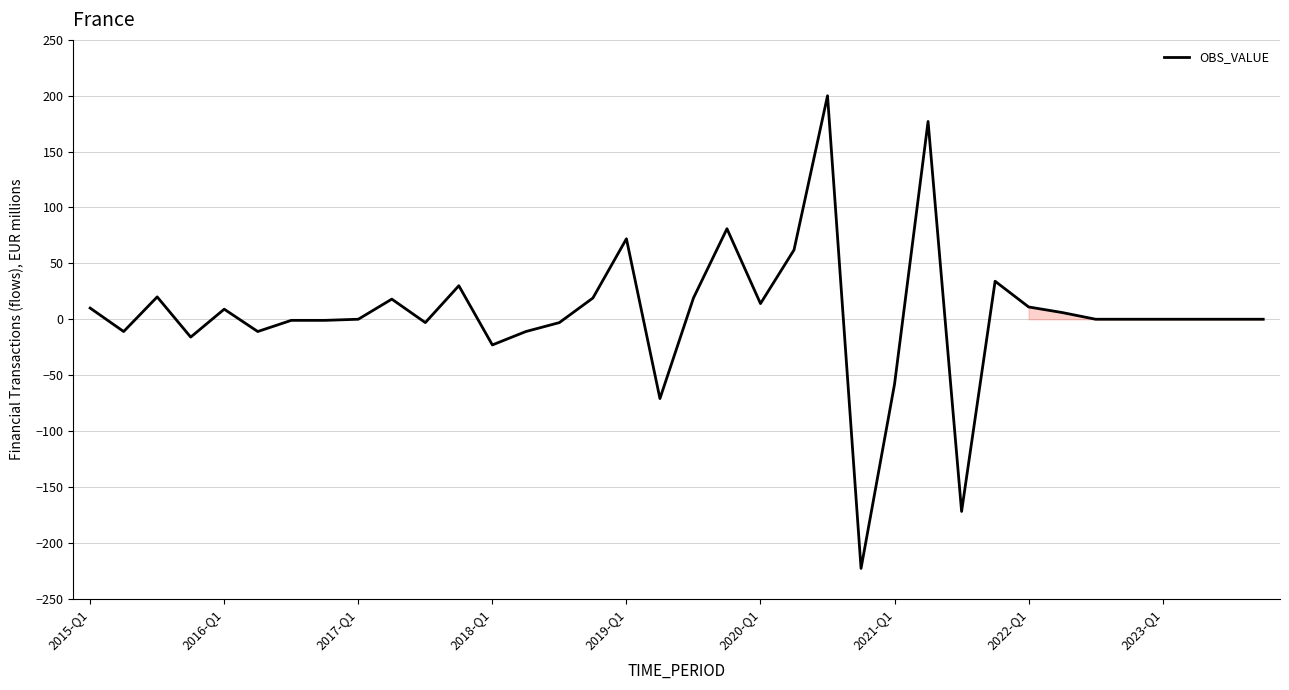

What is the smallest value displayed?

-223